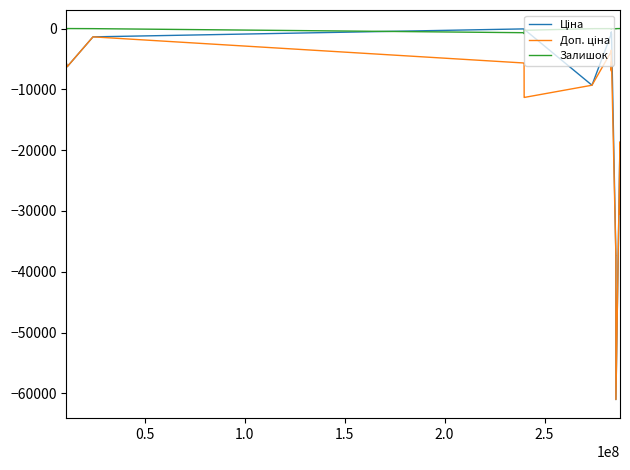

What is the smallest value displayed?

-61024.7